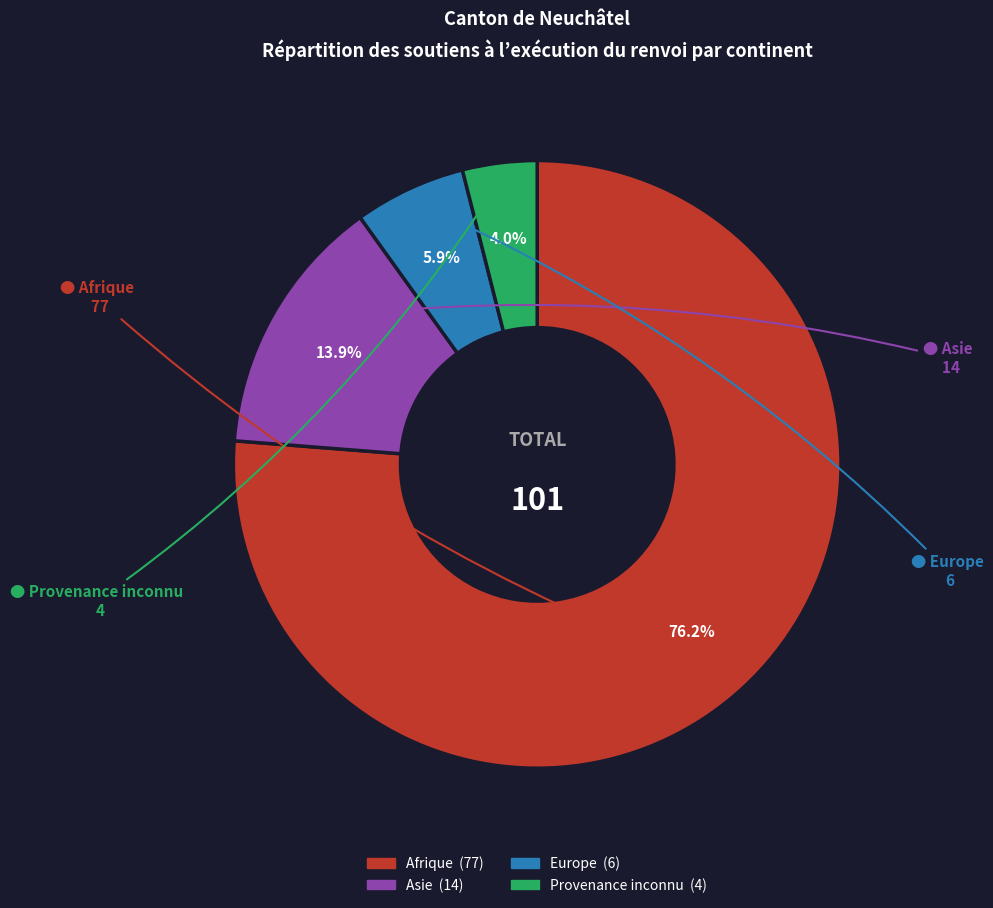

How many segments does this pie chart have?

4